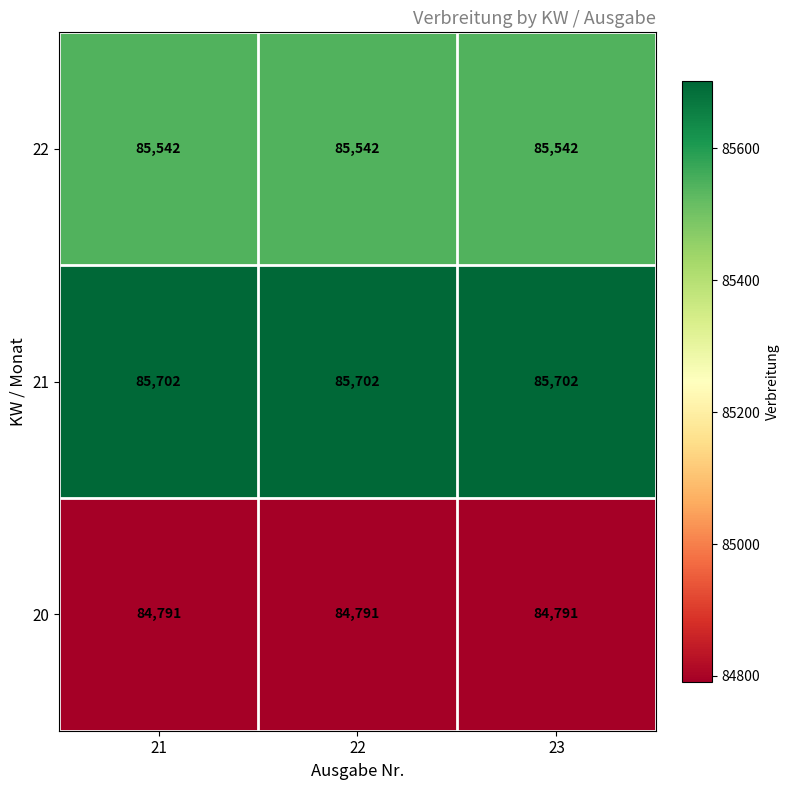

What is the average value of the 21 series?

85702